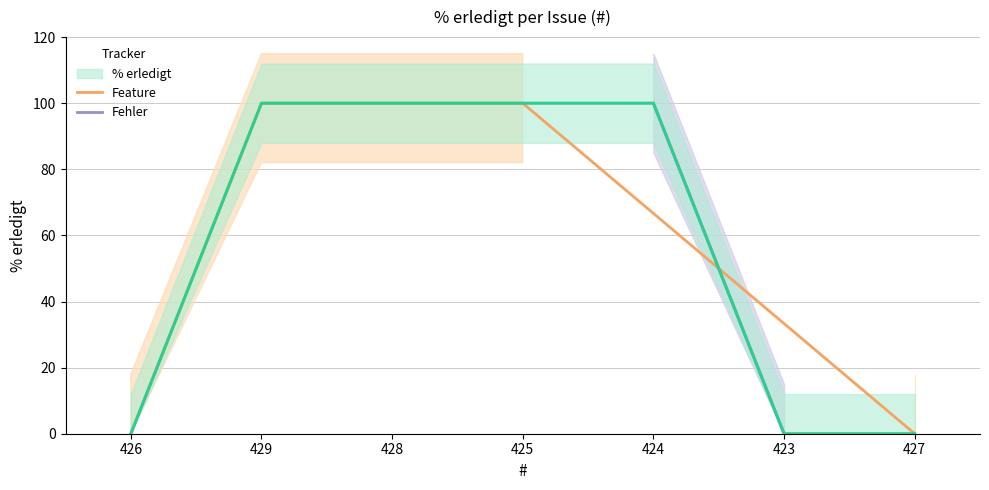

Reading right to left, extract all data points from this chart.

0	0	100	100	100	100	0